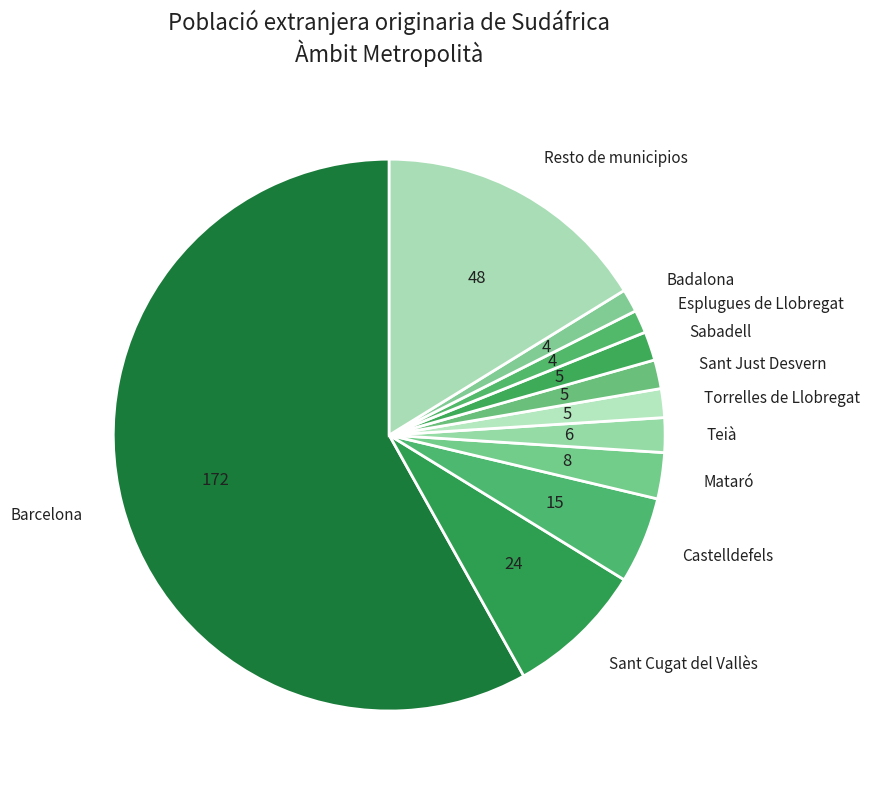

Count the number of slices in the pie.

11